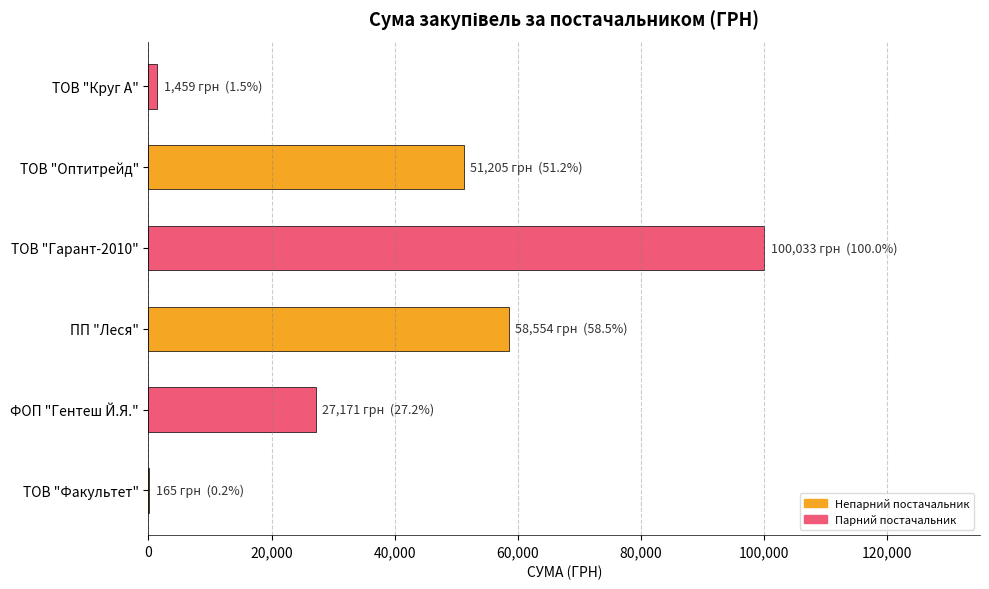

What is the sum of the values at ТОВ "Оптитрейд" and ТОВ "Гарант-2010"?

151237.4